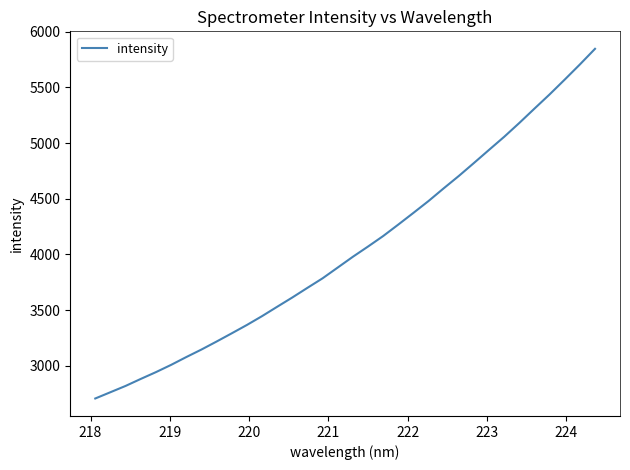

What is the minimum value shown in the chart?

2707.8